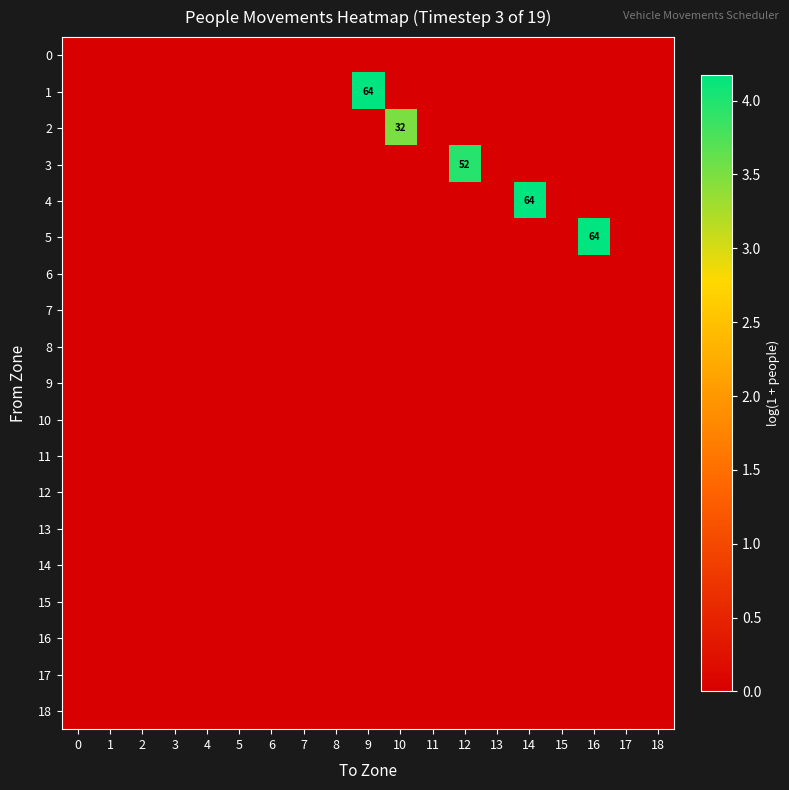

True or false: 3 has a value of 52 at 12.

True